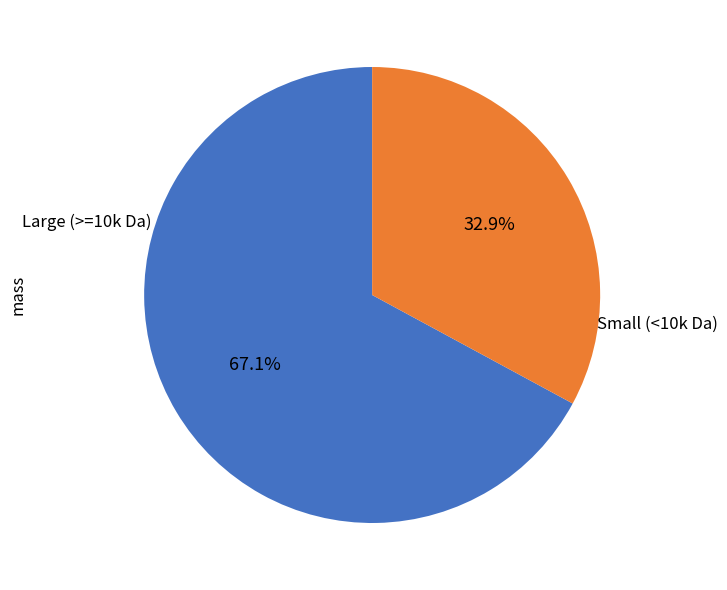

Is there any slice that represents more than half of the pie?

Yes